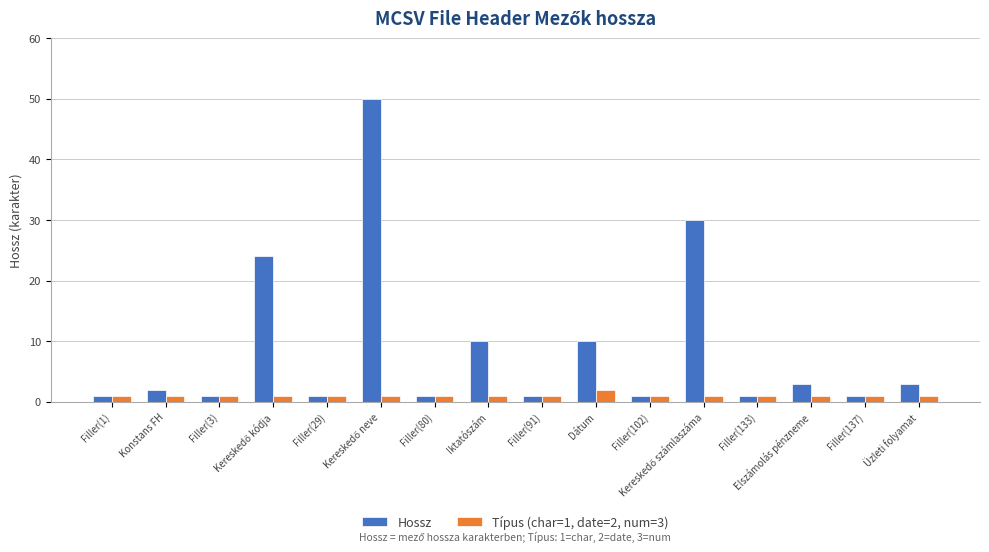

How many data points in Hossz are less than 2?

8